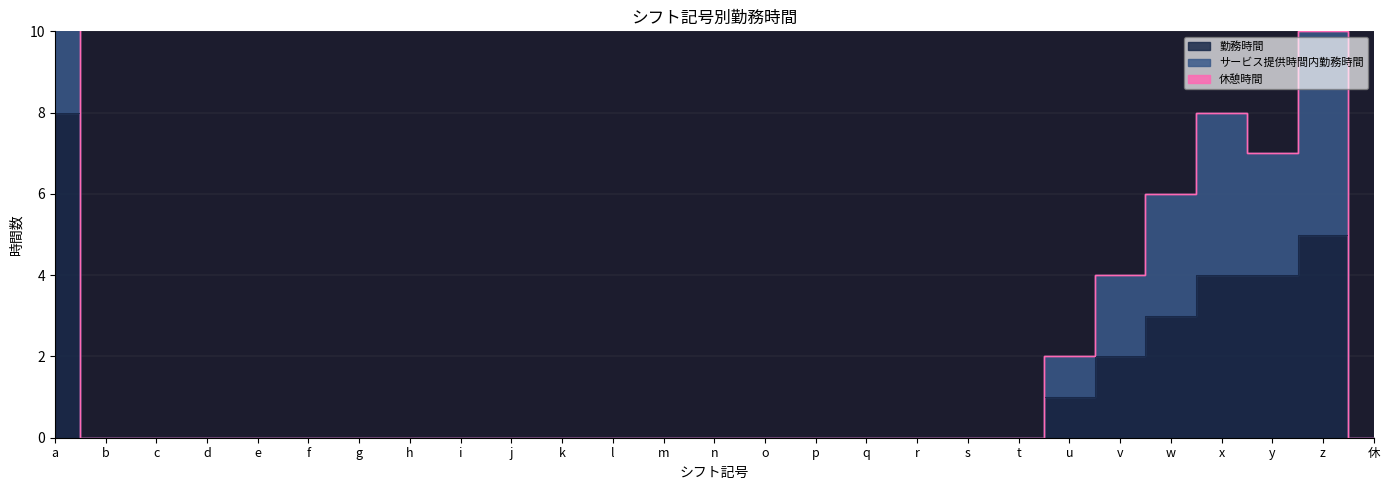

Which has a higher value, i or s?

i